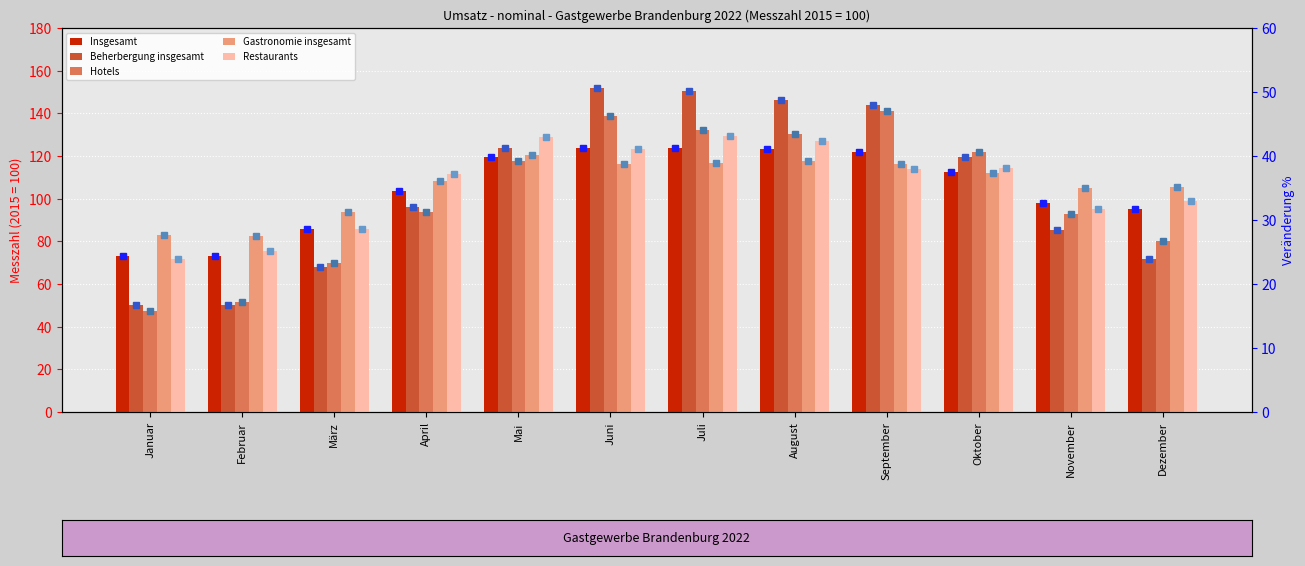

Rank the series at Oktober from lowest to highest value.

Gastronomie insgesamt, Insgesamt, Restaurants, Beherbergung insgesamt, Hotels